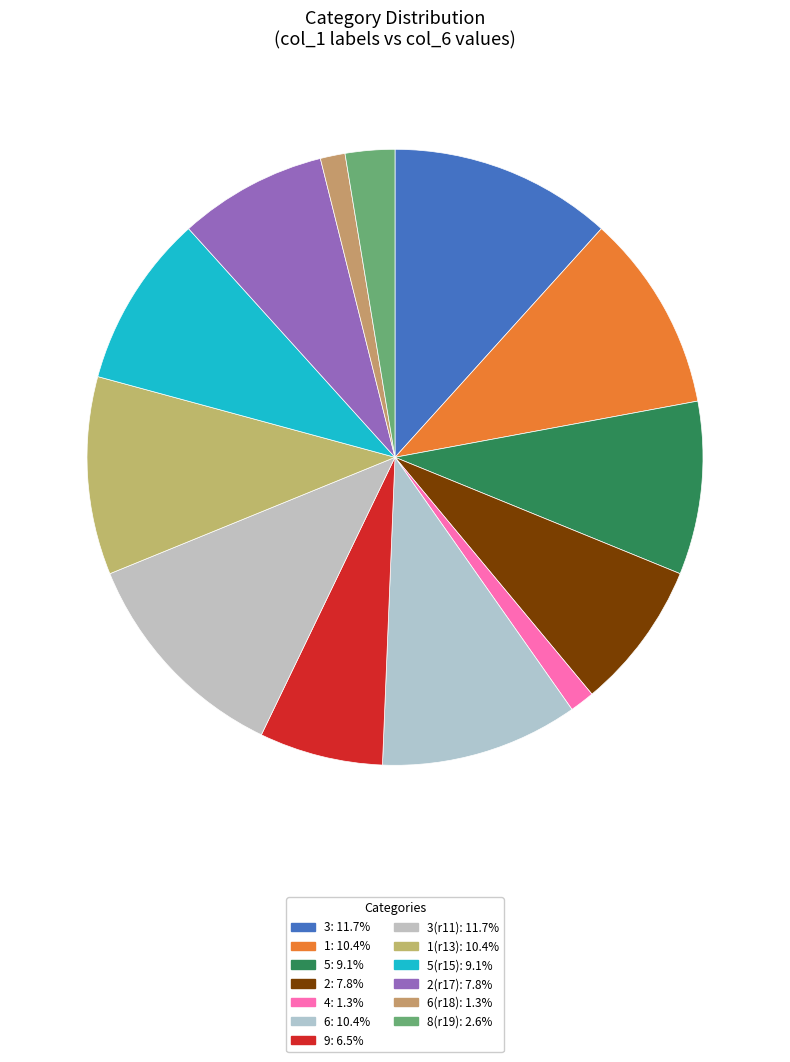

Is there a majority slice in this chart?

No